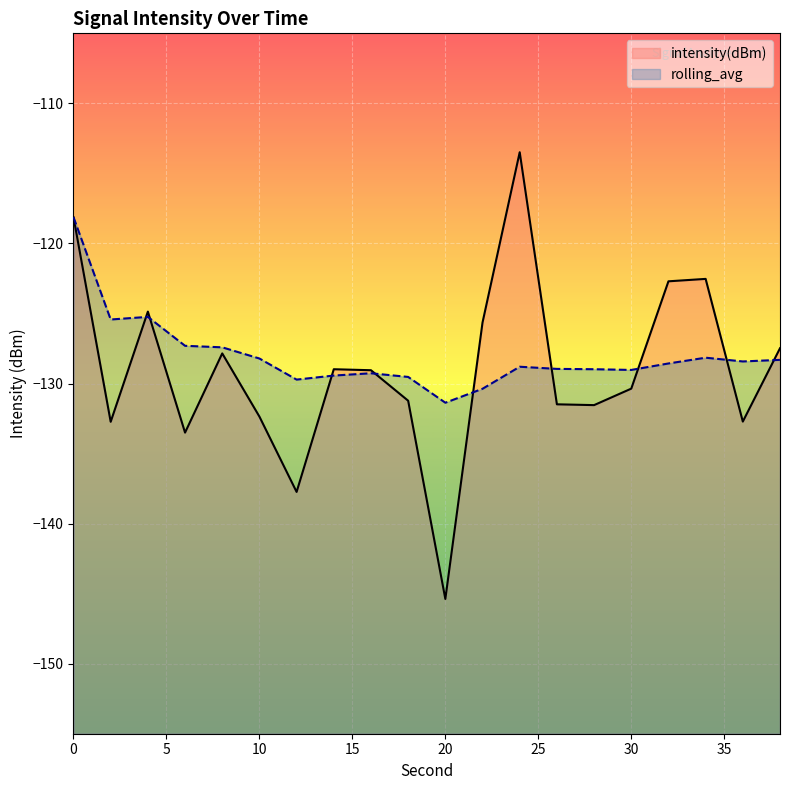

List the labels in order of intensity(dBm) value, smallest first.

20, 12, 6, 2, 36, 10, 28, 26, 18, 30, 16, 14, 8, 38, 22, 4, 32, 34, 0, 24